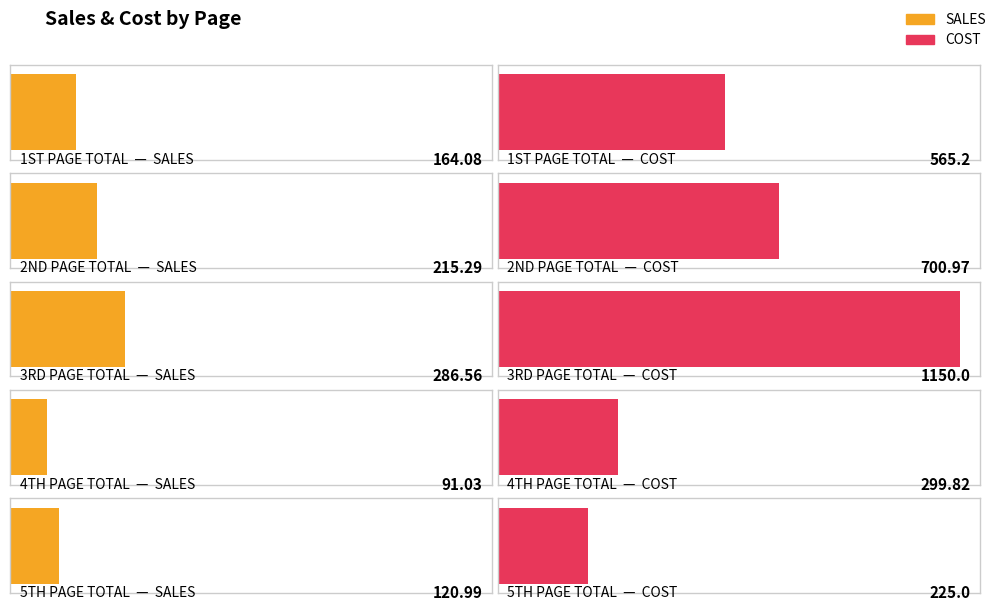

Count the number of data series in this chart.

2